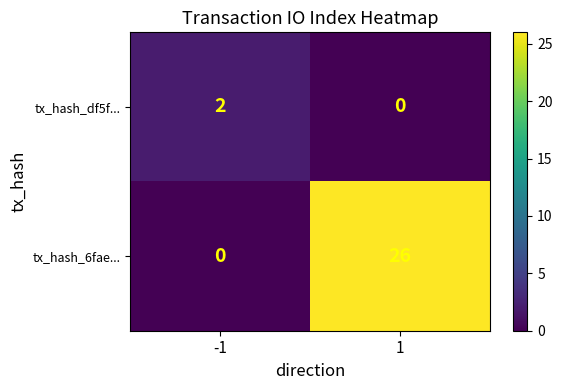

Read the tx_hash_6fae... value at 1, to the nearest 5.

25